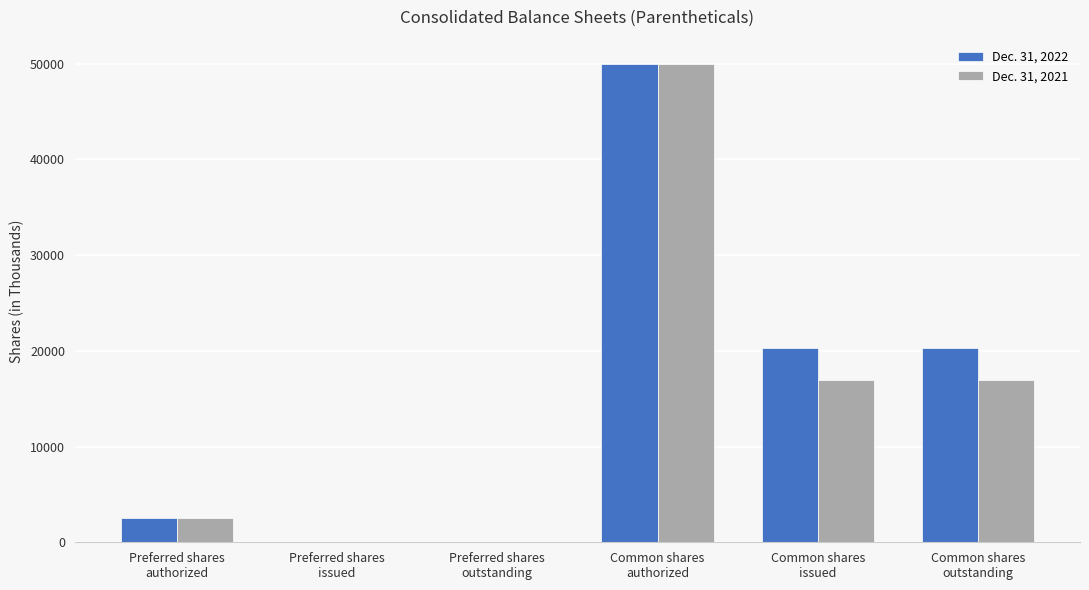

What is the greatest value displayed?

50000